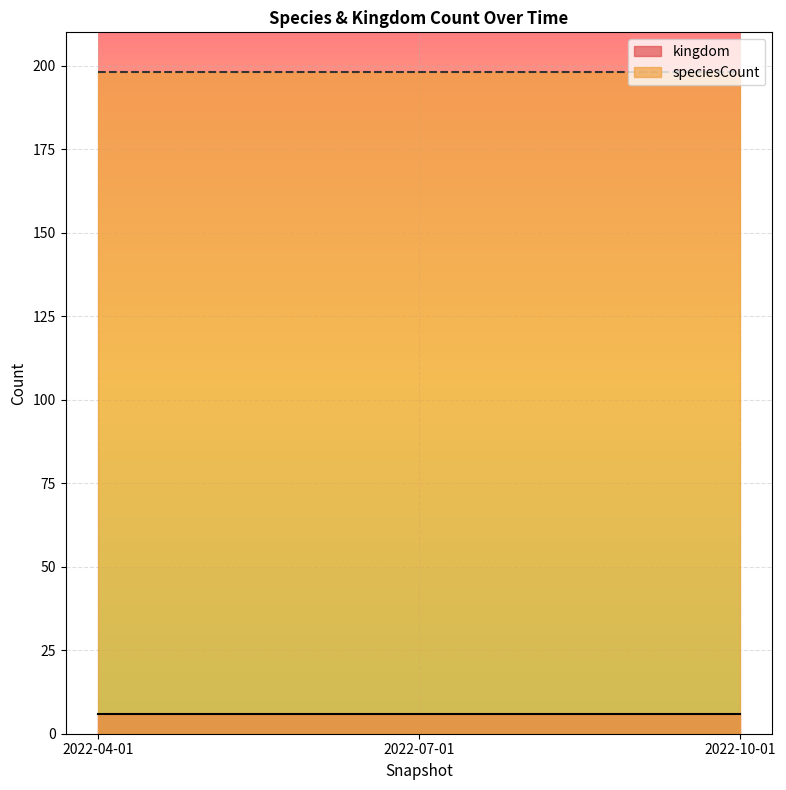

What is the sum of all speciesCount values?

594